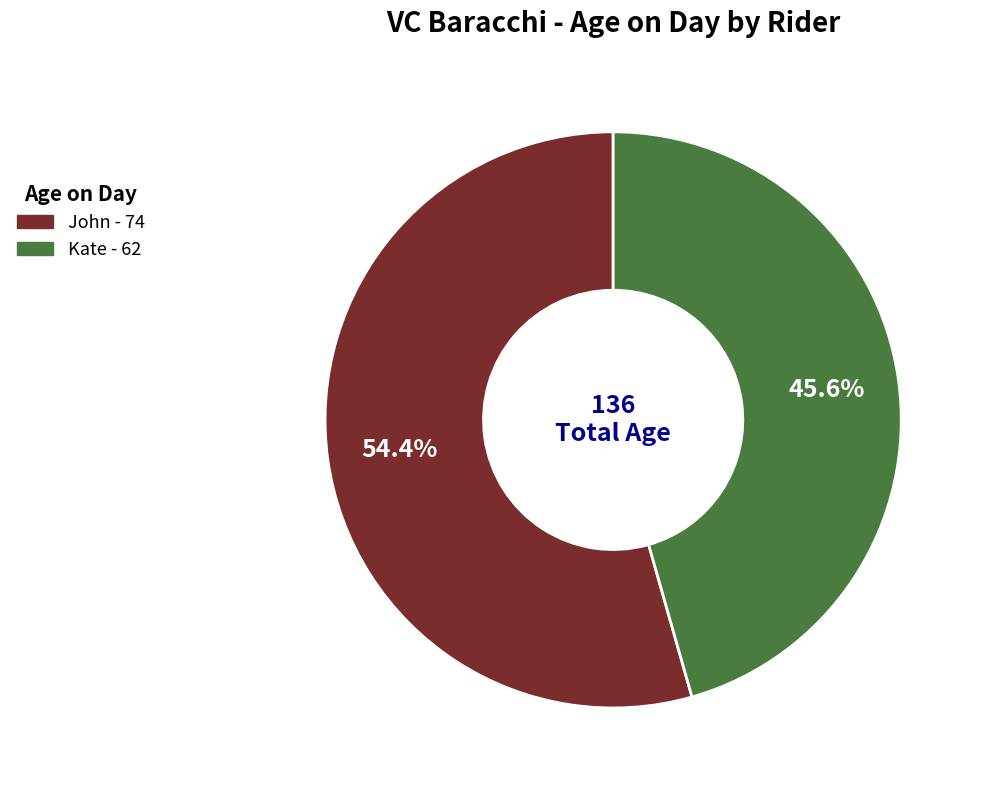

How many segments does this pie chart have?

2